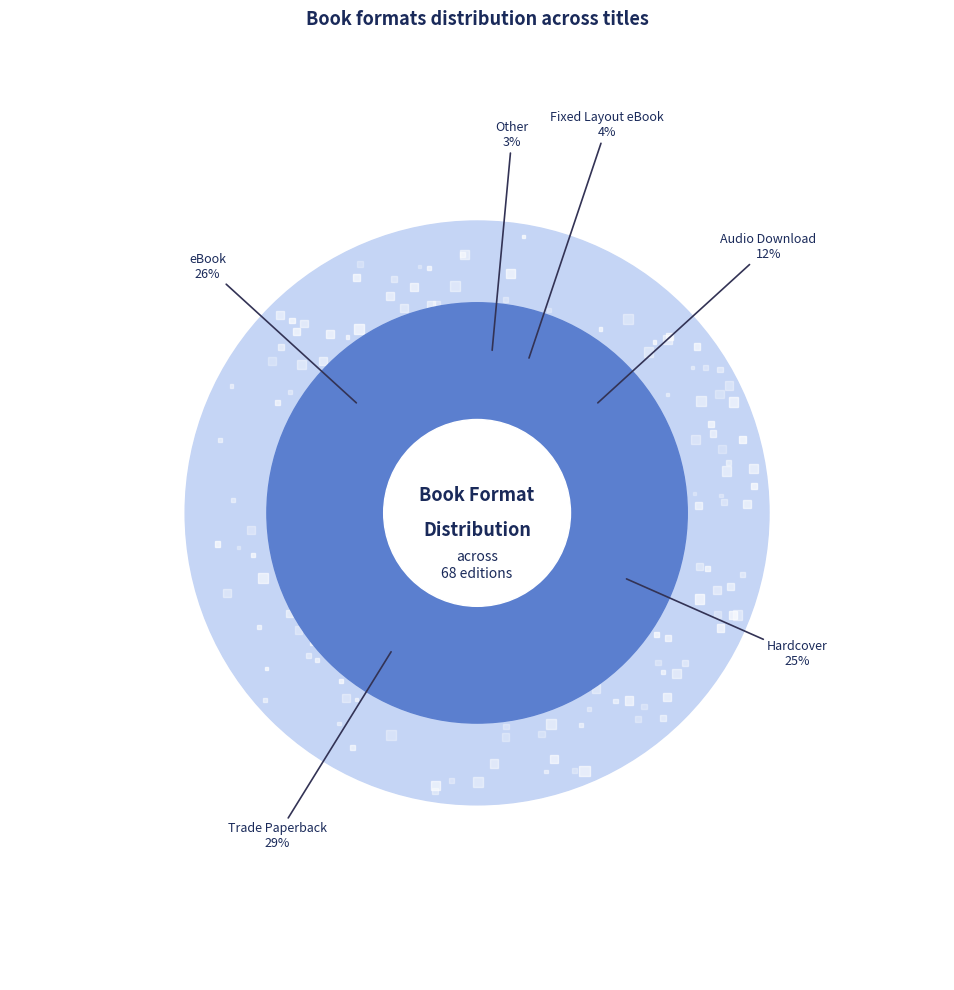

To the nearest percent, what portion does Hardcover represent?

25%